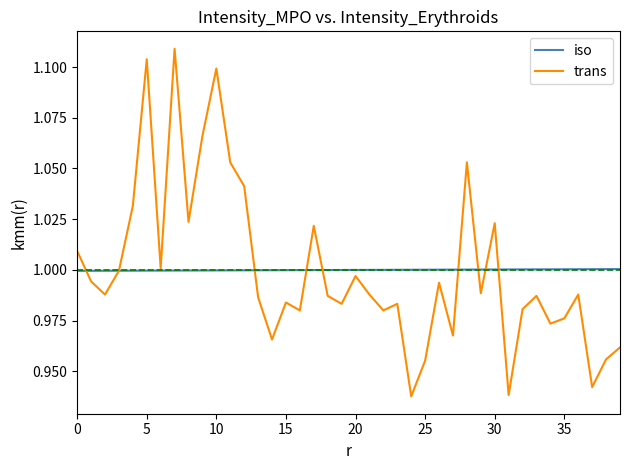

Rank the series by their maximum value, from highest to lowest.

trans, iso